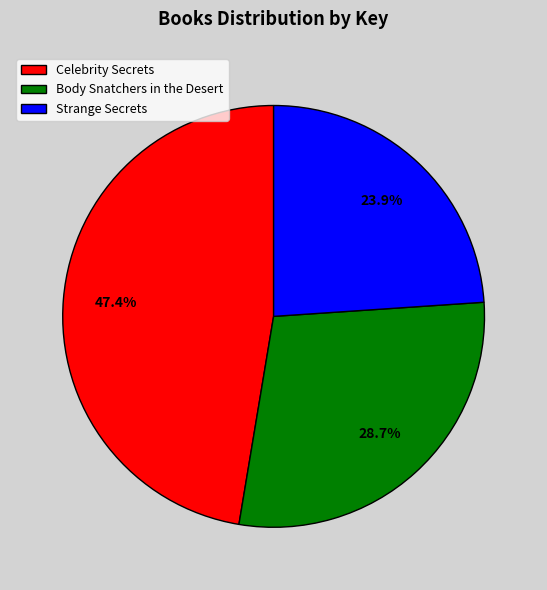

How many slices are in this pie chart?

3